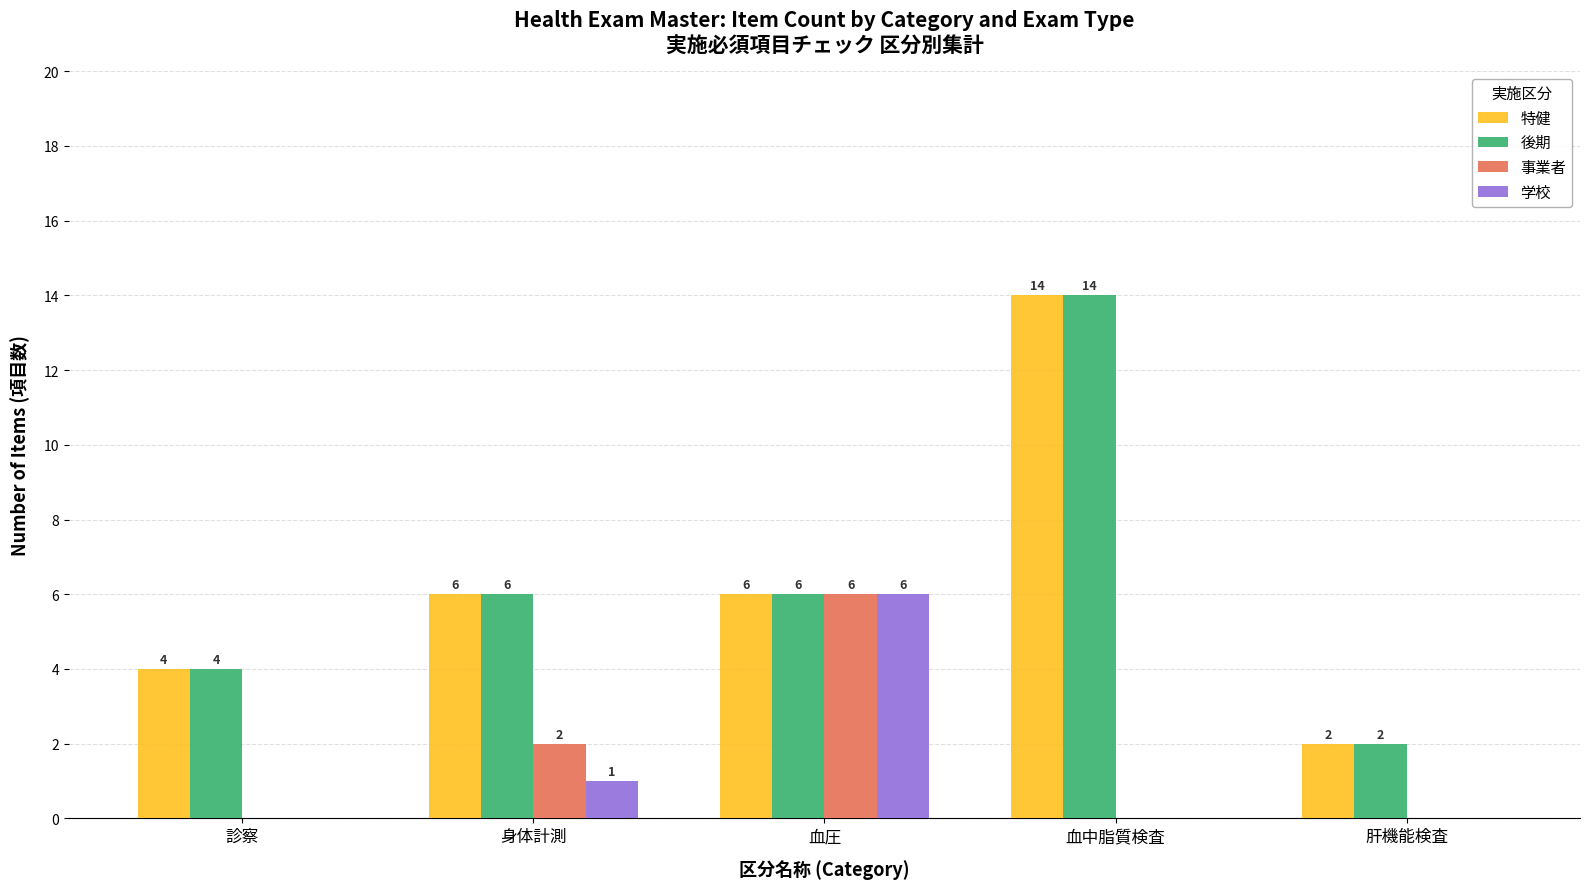

Are the bars horizontal?

No